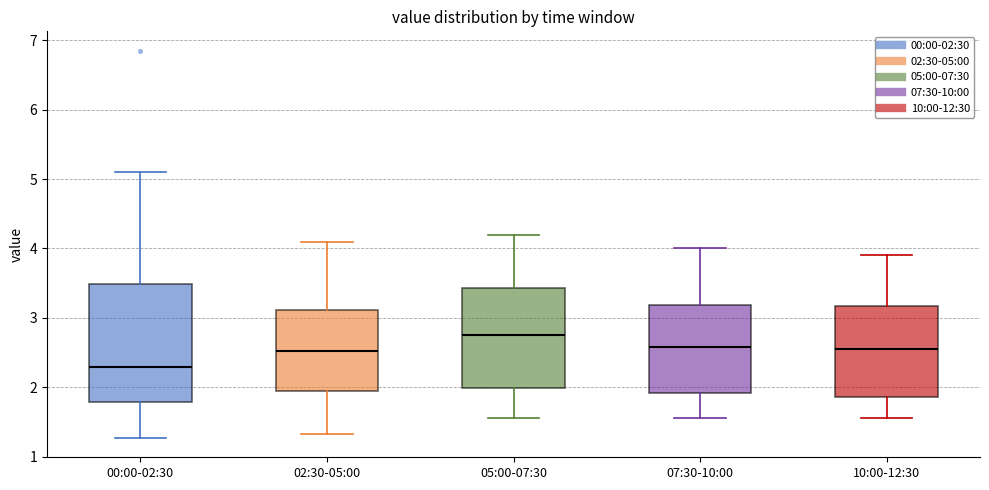

Where does the lower whisker of the box for 02:30-05:00 end on the y-axis? The values are not printed on the chart, so give them approximately, as read against the axis.

1.3